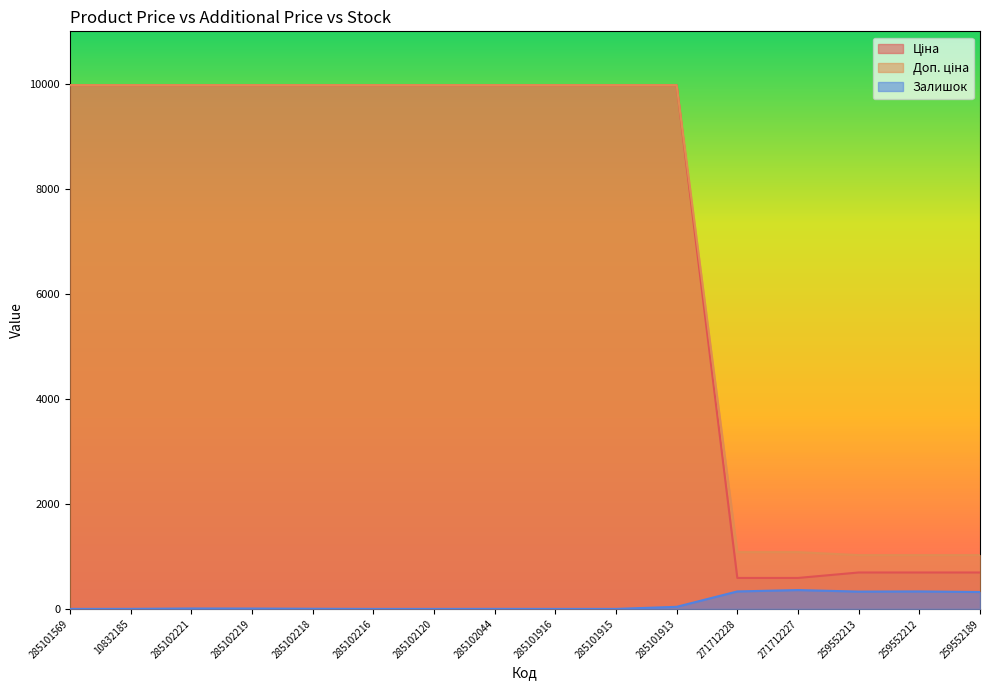

How many distinct data groups are displayed?

3